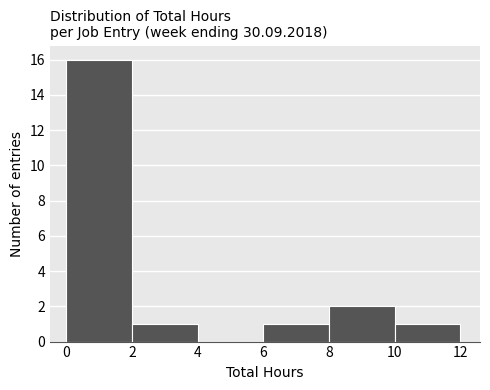

Reading left to right, list every bar in this chart as the range it spans on the x-axis followed by its height. The values are not printed on the chart, so give them approximately, as read against the axis.

0 to 2: 16
2 to 4: 1
4 to 6: 0
6 to 8: 1
8 to 10: 2
10 to 12: 1